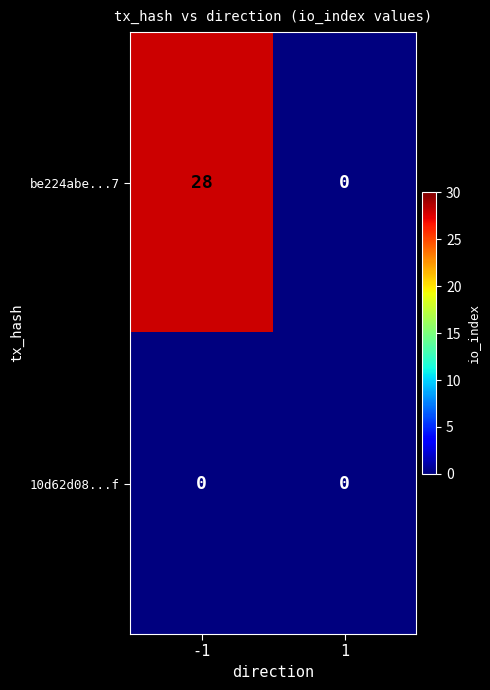

Read the be224abe...7 value at -1.

28